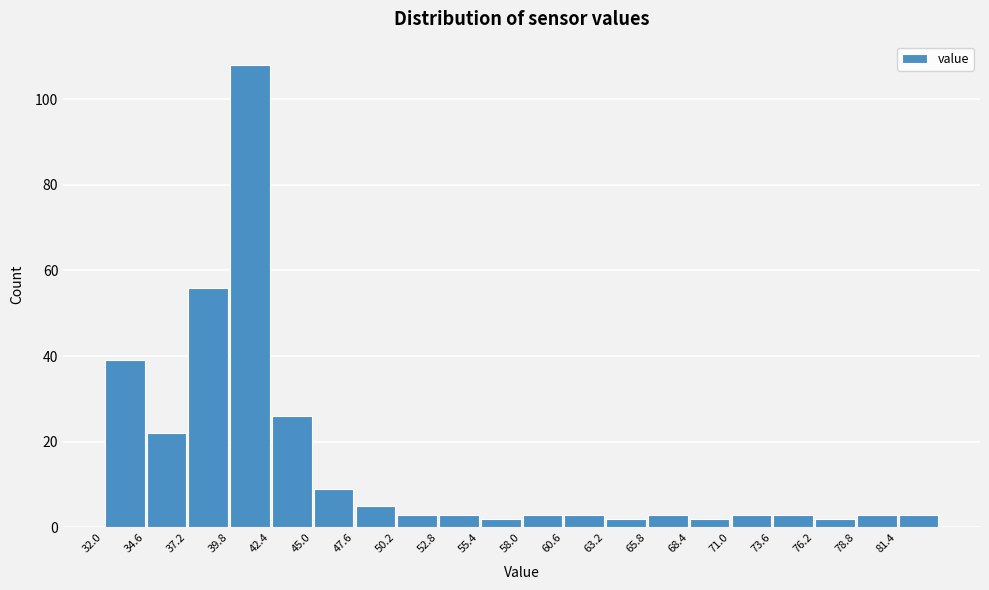

Reading left to right, list every bar in this chart as the range it spans on the x-axis followed by its height. Neither the bar edges nor the heights are printed on the chart, so give them approximately, as read against the axes.

32.0 to 34.6: 40
34.6 to 37.2: 22
37.2 to 39.8: 56
39.8 to 42.4: 108
42.4 to 45.0: 26
45.0 to 47.6: 10
47.6 to 50.2: 6
50.2 to 52.8: 4
52.8 to 55.4: 4
55.4 to 58.0: 2
58.0 to 60.6: 4
60.6 to 63.2: 4
63.2 to 65.8: 2
65.8 to 68.4: 4
68.4 to 71.0: 2
71.0 to 73.6: 4
73.6 to 76.2: 4
76.2 to 78.8: 2
78.8 to 81.4: 4
81.4 to 84.0: 4